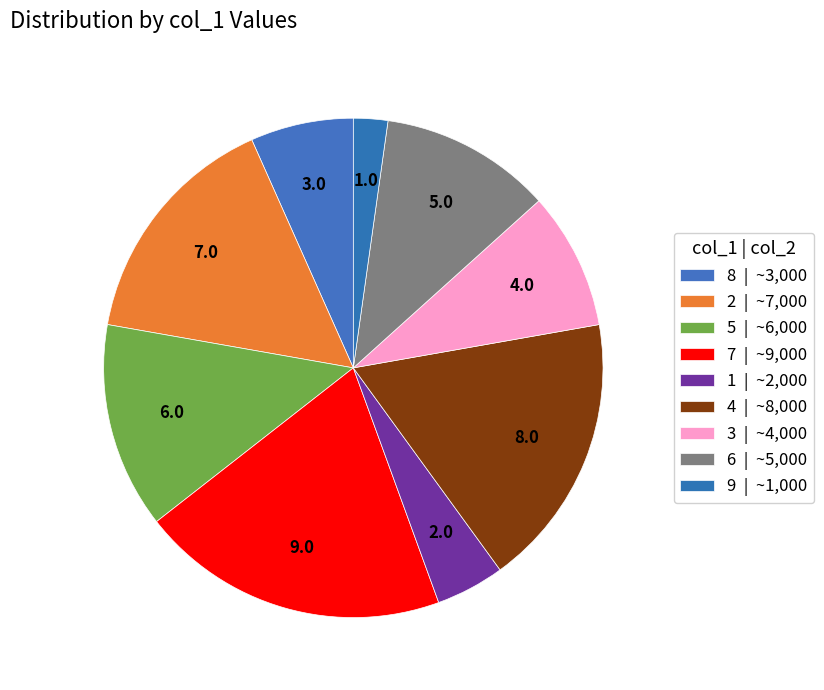

How many segments does this pie chart have?

9